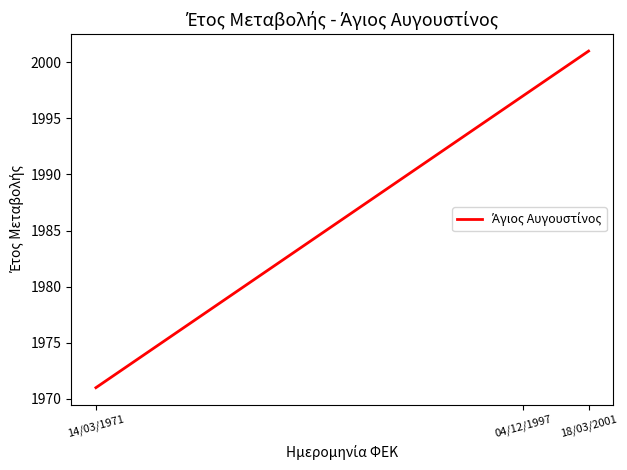

Where is the data nearest to the value 1986?

04/12/1997